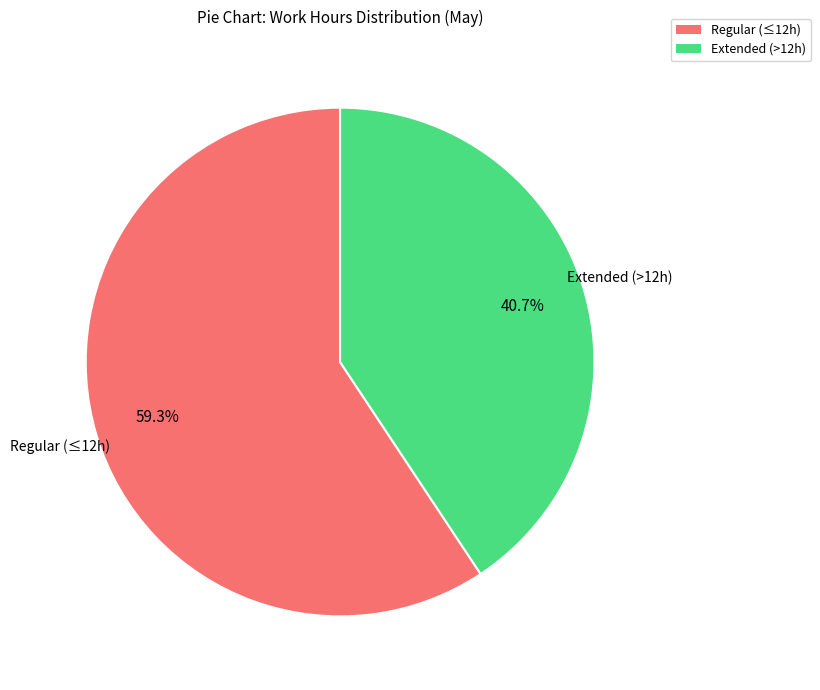

Is there any slice that represents more than half of the pie?

Yes